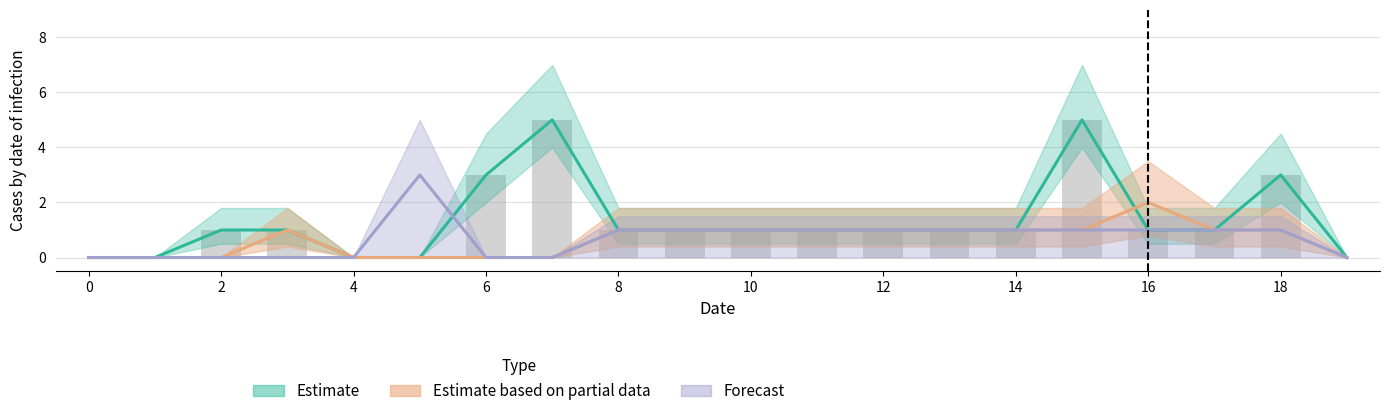

At how many categories does at least one series exceed 0?

16